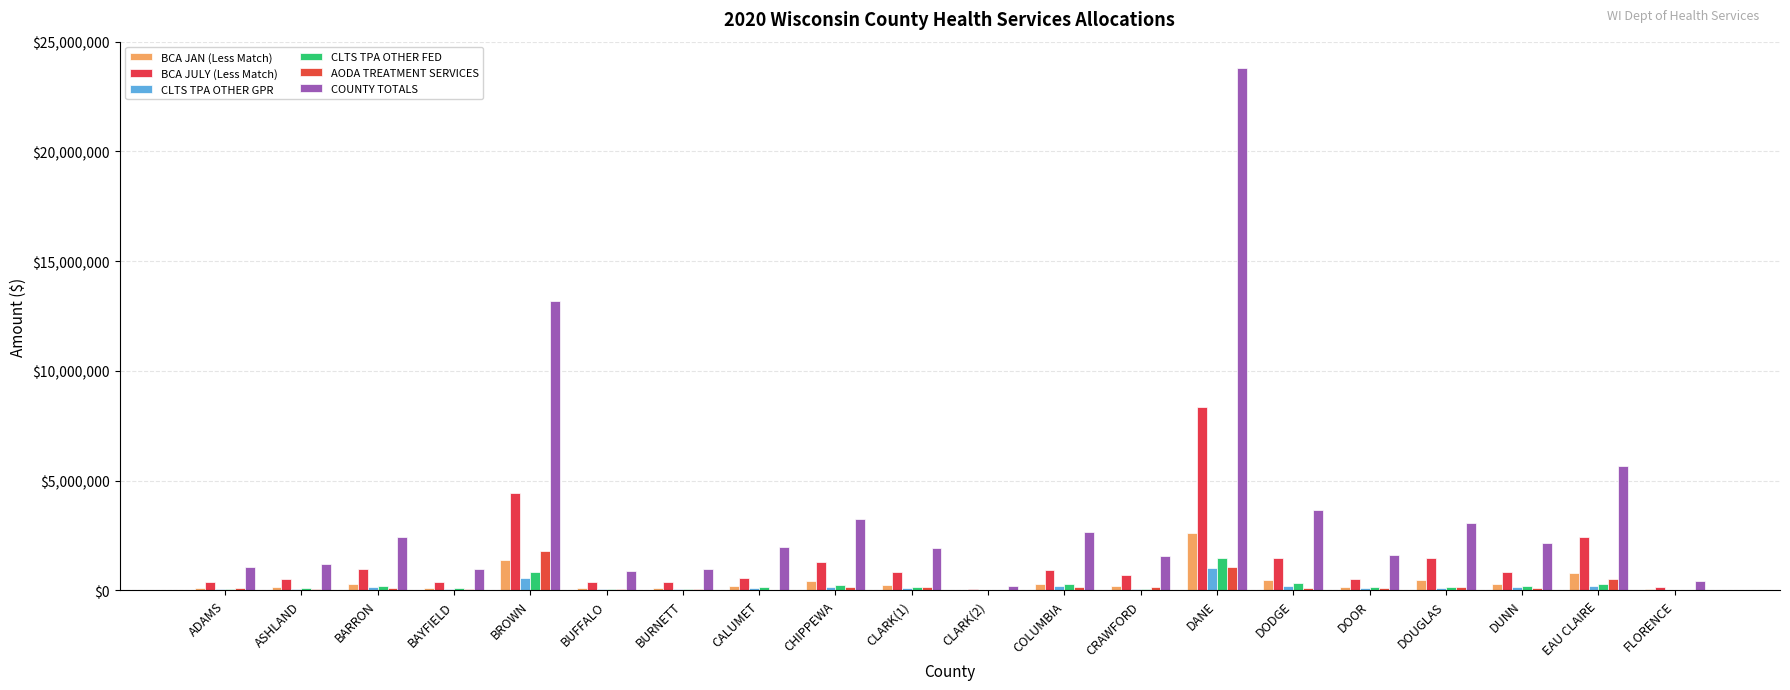

Reading left to right, extract all data points from this chart.

BCA JAN (Less Match): ADAMS=118718	ASHLAND=165697	BARRON=308223	BAYFIELD=120474	BROWN=1400097	BUFFALO=117363	BURNETT=124492	CALUMET=183719	CHIPPEWA=413391	CLARK(1)=265057	CLARK(2)=19769	COLUMBIA=285606	CRAWFORD=215436	DANE=2629613	DODGE=461217	DOOR=168872	DOUGLAS=469674	DUNN=267392	EAU CLAIRE=770464	FLORENCE=55274
BCA JULY (Less Match): ADAMS=376256	ASHLAND=525148	BARRON=976861	BAYFIELD=381824	BROWN=4437370	BUFFALO=371963	BURNETT=394553	CALUMET=582263	CHIPPEWA=1310175	CLARK(1)=840058	CLARK(2)=62656	COLUMBIA=905183	CRAWFORD=682786	DANE=8334113	DODGE=1461748	DOOR=535210	DOUGLAS=1488551	DUNN=847453	EAU CLAIRE=2441855	FLORENCE=175184
CLTS TPA OTHER GPR: ADAMS=51953	ASHLAND=65314	BARRON=134403	BAYFIELD=73928	BROWN=561098	BUFFALO=51782	BURNETT=41004	CALUMET=106949	CHIPPEWA=154573	CLARK(1)=101218	CLARK(2)=0	COLUMBIA=199342	CRAWFORD=51089	DANE=997561	DODGE=219021	DOOR=103076	DOUGLAS=92028	DUNN=136456	EAU CLAIRE=191331	FLORENCE=14543
CLTS TPA OTHER FED: ADAMS=76294	ASHLAND=95915	BARRON=197374	BAYFIELD=108565	BROWN=823987	BUFFALO=76043	BURNETT=60215	CALUMET=157057	CHIPPEWA=226995	CLARK(1)=148641	CLARK(2)=0	COLUMBIA=292739	CRAWFORD=75026	DANE=1464945	DODGE=321638	DOOR=151370	DOUGLAS=135146	DUNN=200389	EAU CLAIRE=280975	FLORENCE=21357
AODA TREATMENT SERVICES: ADAMS=116366	ASHLAND=47129	BARRON=94627	BAYFIELD=44967	BROWN=1773216	BUFFALO=80576	BURNETT=84179	CALUMET=36297	CHIPPEWA=135032	CLARK(1)=146955	CLARK(2)=0	COLUMBIA=171255	CRAWFORD=167216	DANE=1076985	DODGE=127391	DOOR=103623	DOUGLAS=139471	DUNN=117808	EAU CLAIRE=530430	FLORENCE=10568
COUNTY TOTALS: ADAMS=1071573	ASHLAND=1179292	BARRON=2433709	BAYFIELD=958449	BROWN=13164820	BUFFALO=881964	BURNETT=959350	CALUMET=1960761	CHIPPEWA=3240535	CLARK(1)=1928457	CLARK(2)=193941	COLUMBIA=2659146	CRAWFORD=1557548	DANE=23810113	DODGE=3682278	DOOR=1591094	DOUGLAS=3077808	DUNN=2166190	EAU CLAIRE=5658270	FLORENCE=425570